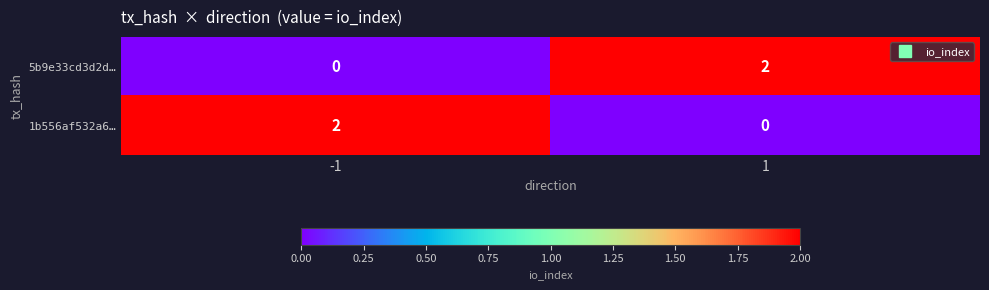

The 1b556af532a6… series shows -1 at 1. True or false?

False